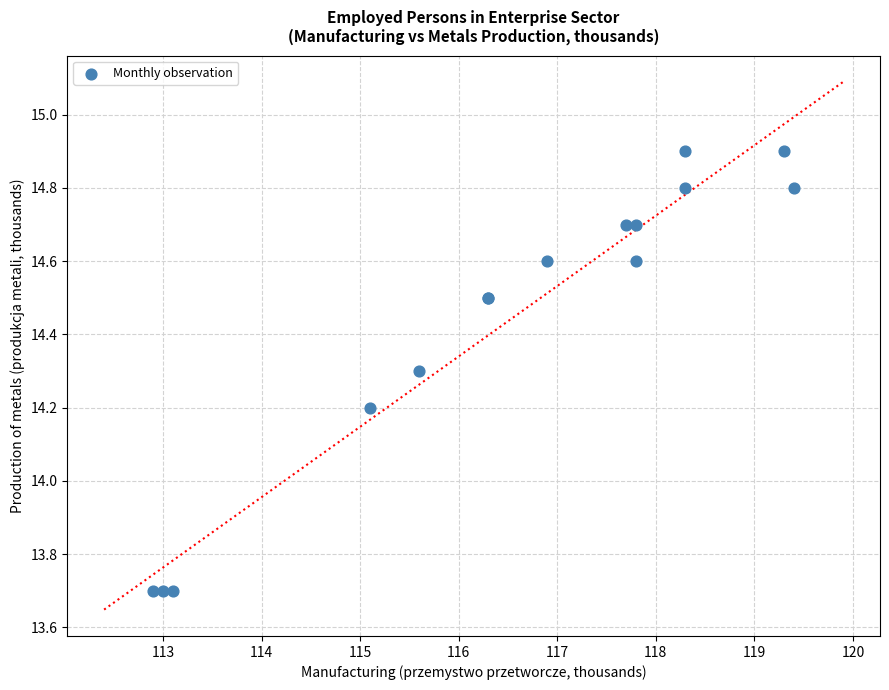

What Y value in the scatter plot is closest to 14?

14.2